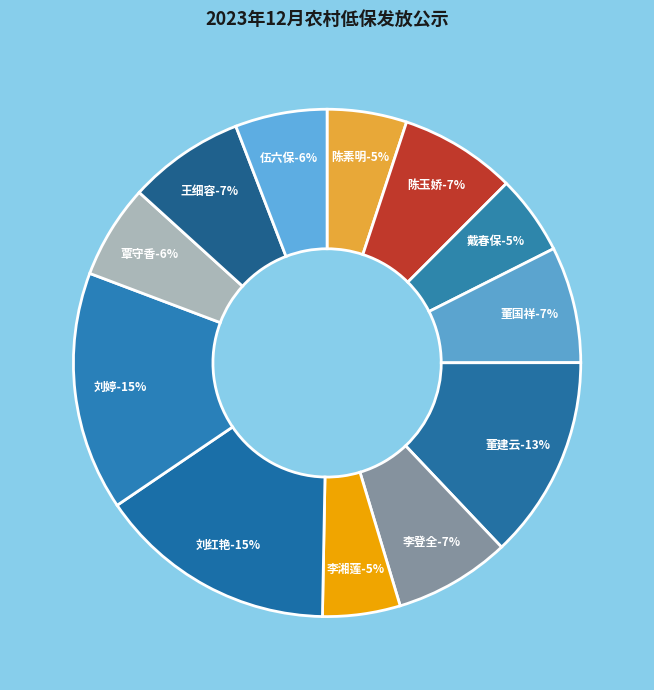

Which slice is the largest?

刘红艳